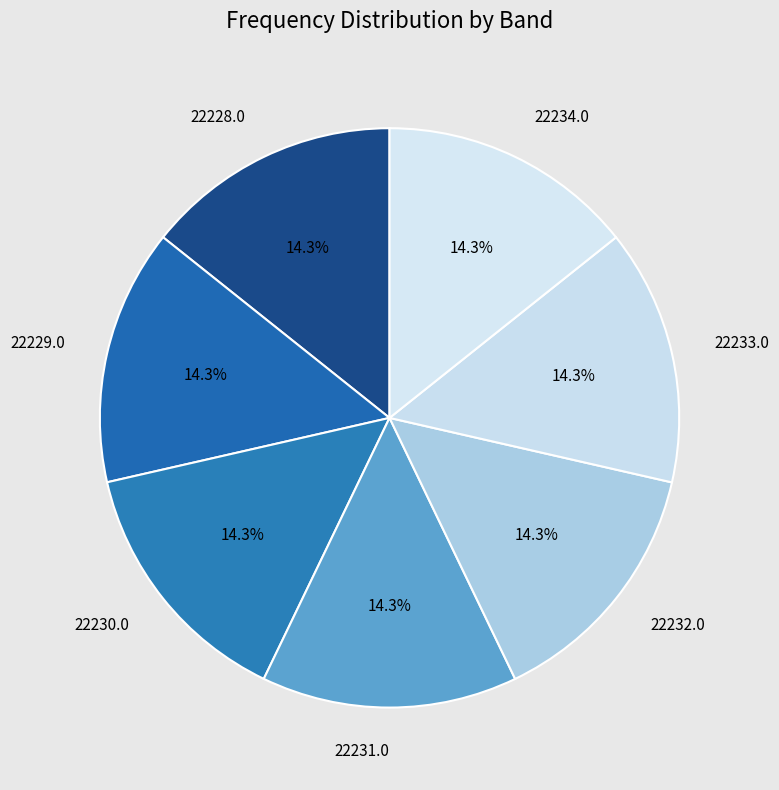

Combined, what portion of the pie is 22233.0 and 22231.0?

28.6%